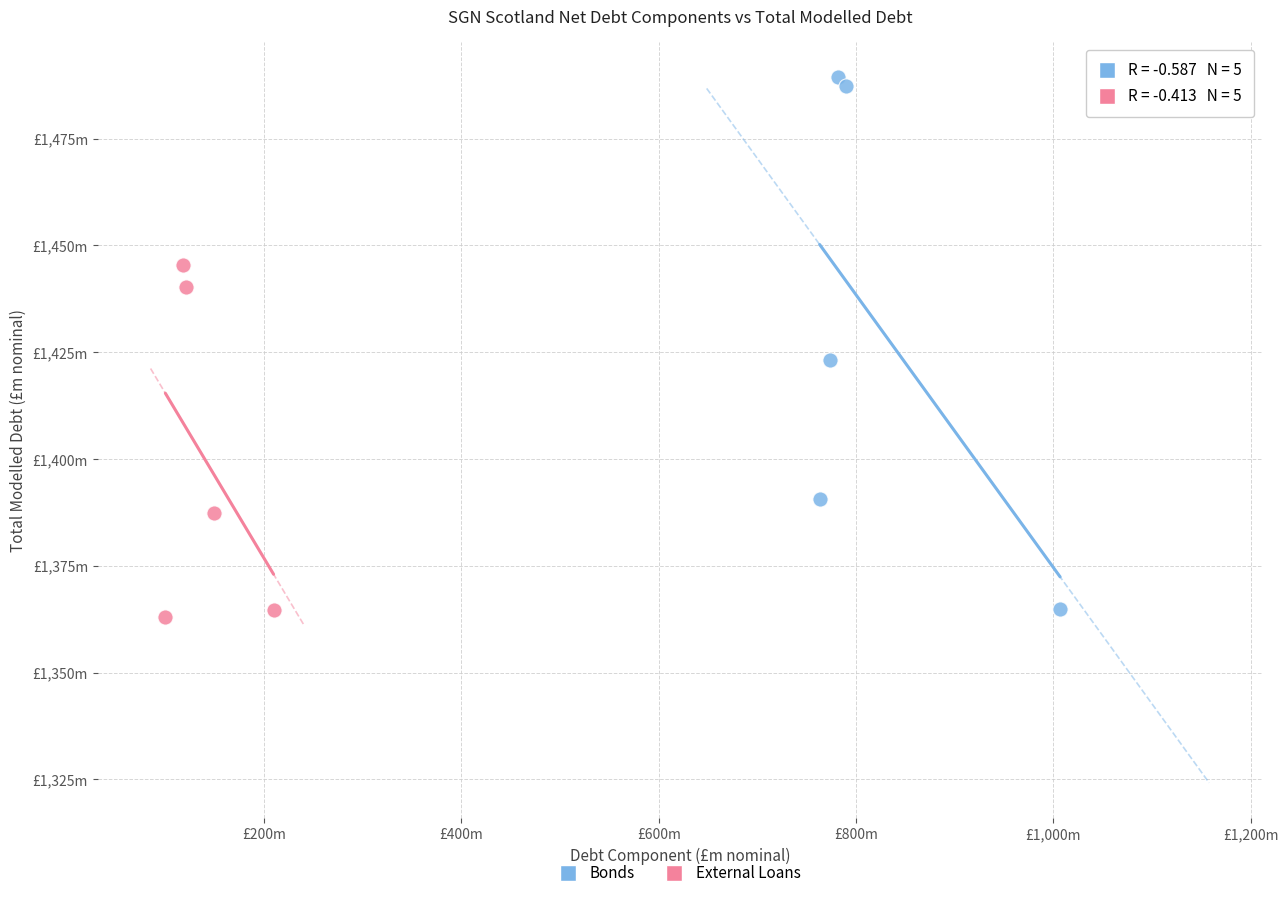

What are all the series names shown in the legend?

Bonds, External Loans